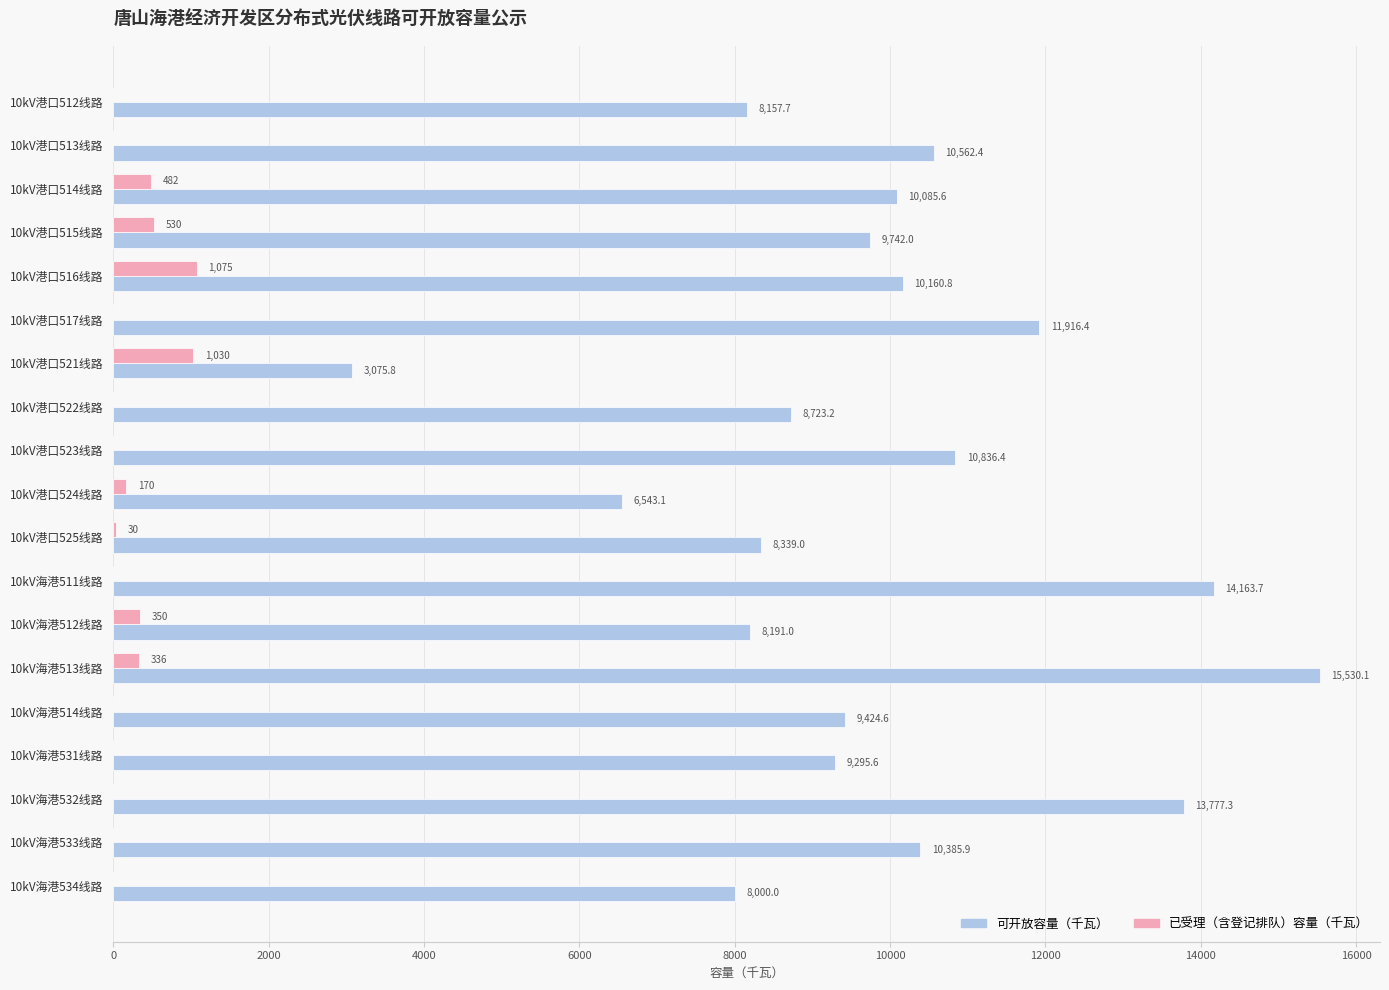

The value of 可开放容量（千瓦） at 10kV港口522线路 is 8723.2. True or false?

True